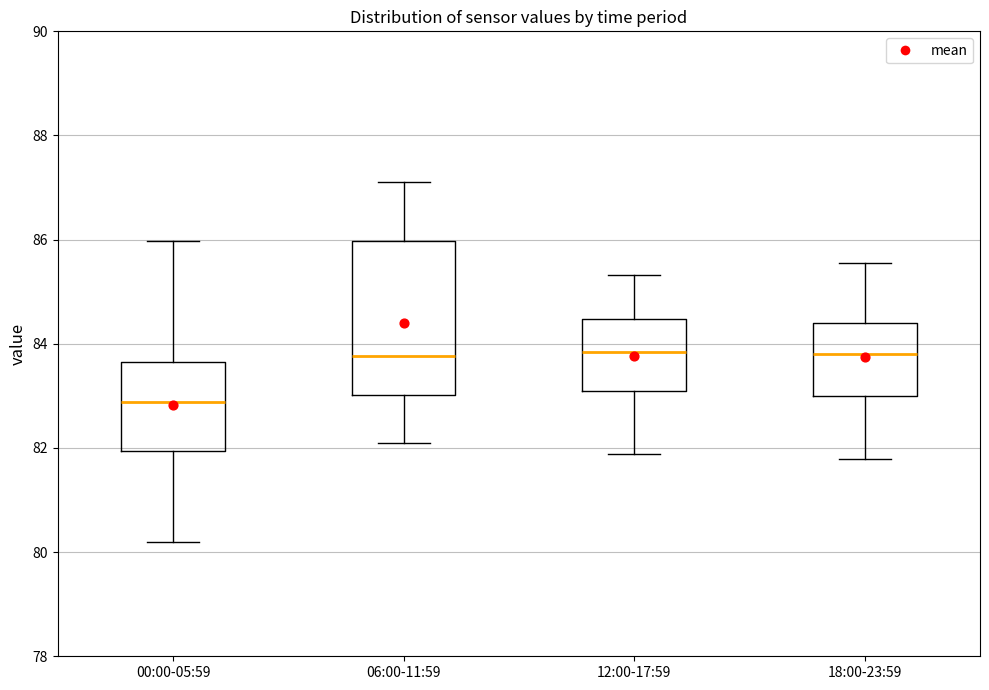

Reading left to right, read every box against the y-axis: the position of its median line, the range the box covers, and the ends of its whiskers. The values are not printed on the chart, so give them approximately, as read against the axis.

00:00-05:59: median 82.8, box 82.0 to 83.6, whiskers 80.2 to 86.0
06:00-11:59: median 83.8, box 83.0 to 86.0, whiskers 82.2 to 87.2
12:00-17:59: median 83.8, box 83.0 to 84.4, whiskers 81.8 to 85.4
18:00-23:59: median 83.8, box 83.0 to 84.4, whiskers 81.8 to 85.6